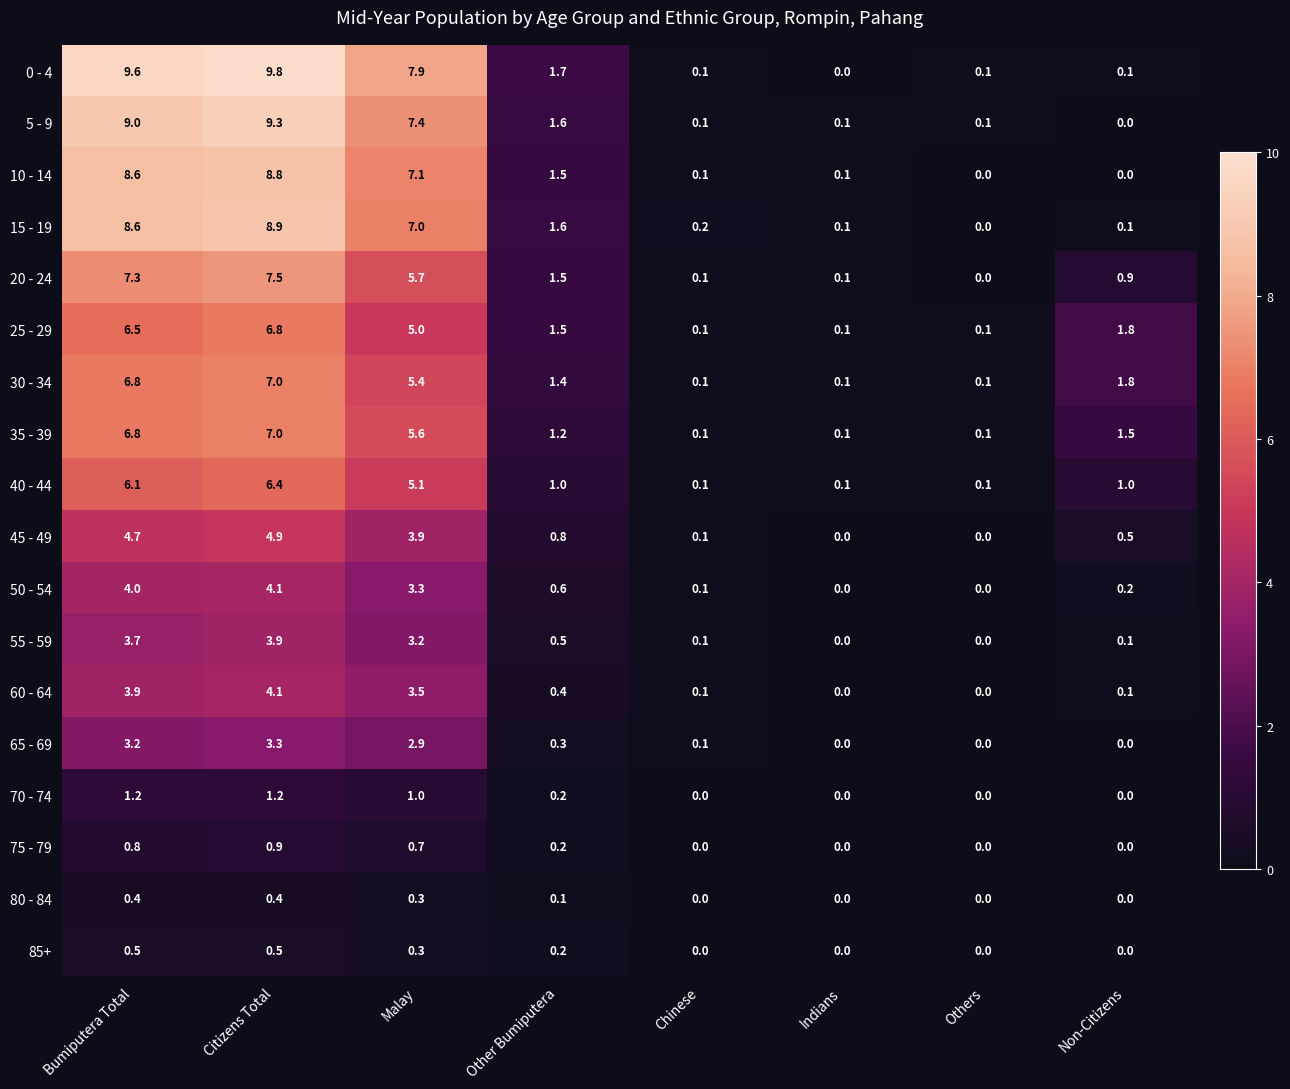

At how many categories does at least one series exceed 6?

3